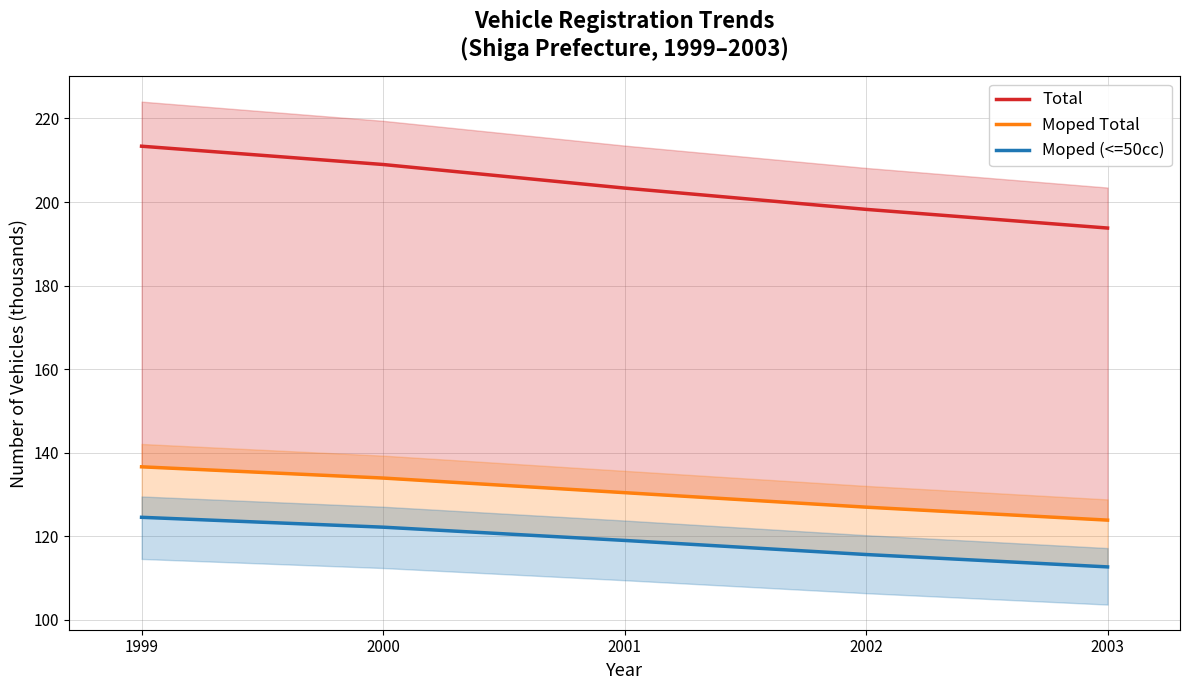

True or false: Total and Moped Total cross at least once.

False